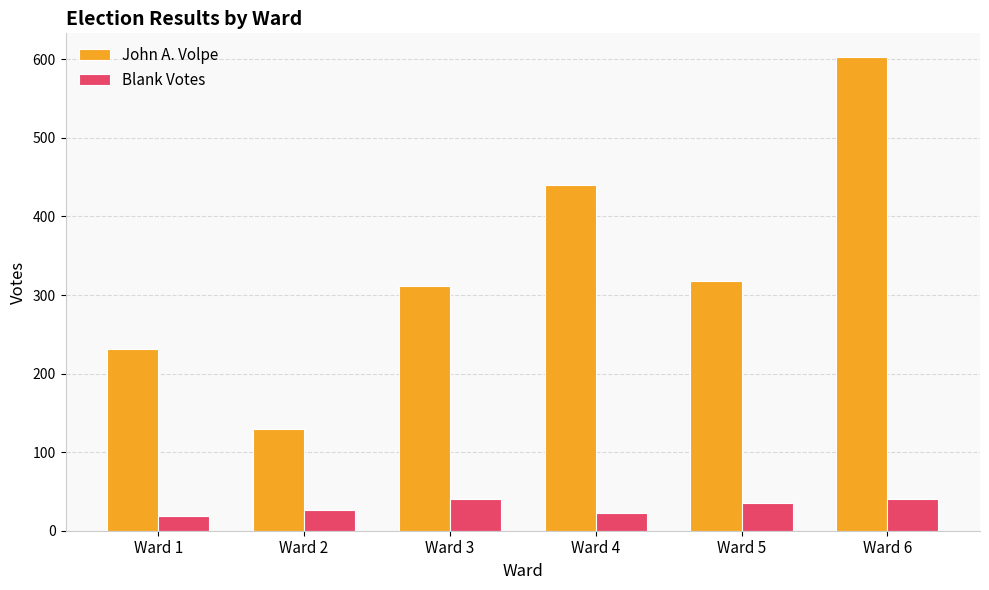

What is the total value across all series at Ward 6?

643